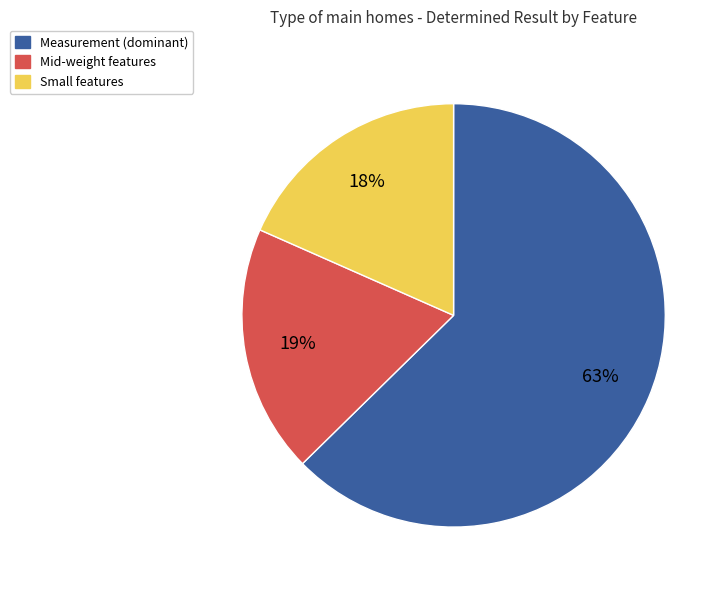

Does any single category account for the majority?

Yes